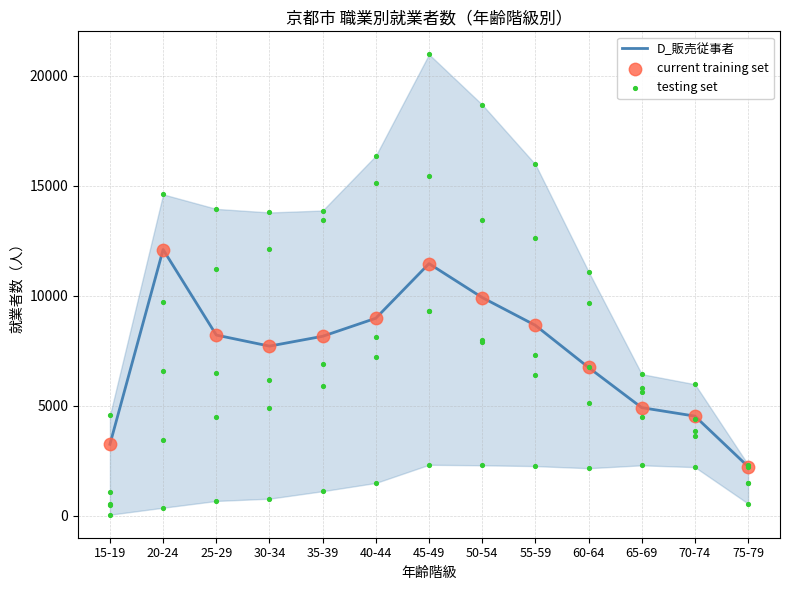

Which series contains the highest Y value?

D_販売従事者